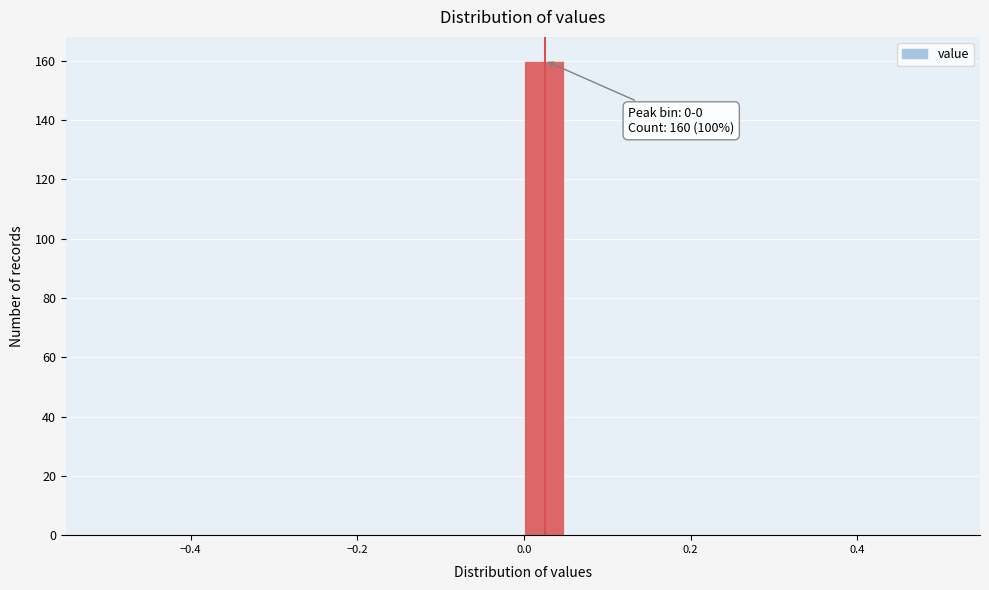

Read against the x-axis, roughly where is the centre of the tallest bar?

0.02